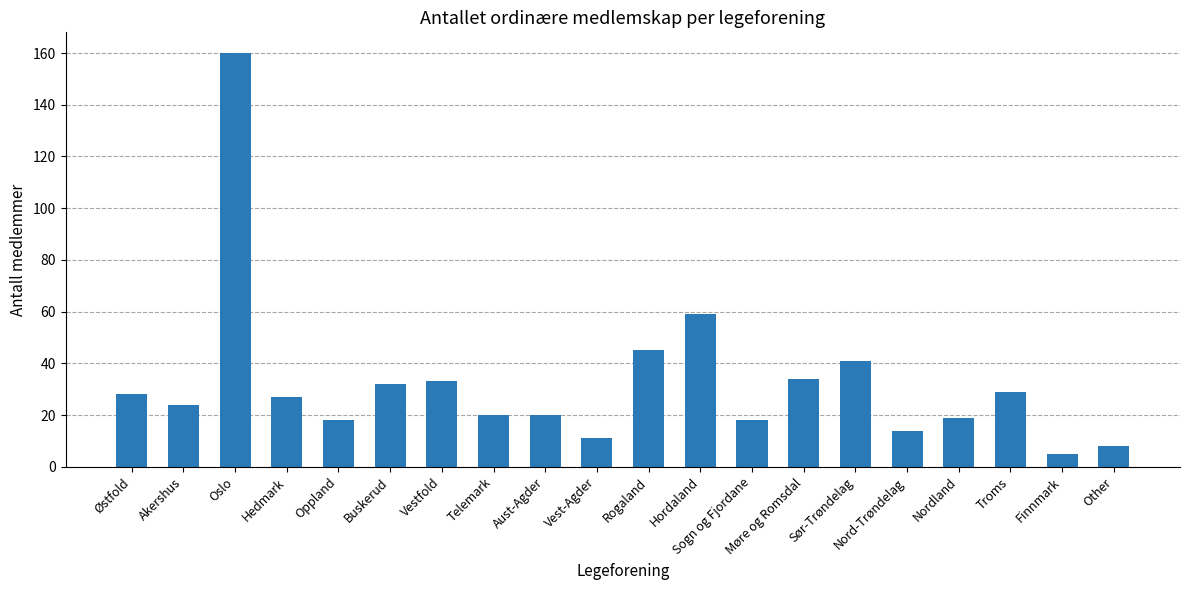

What value does the data have at Møre og Romsdal, to the nearest 10?

30